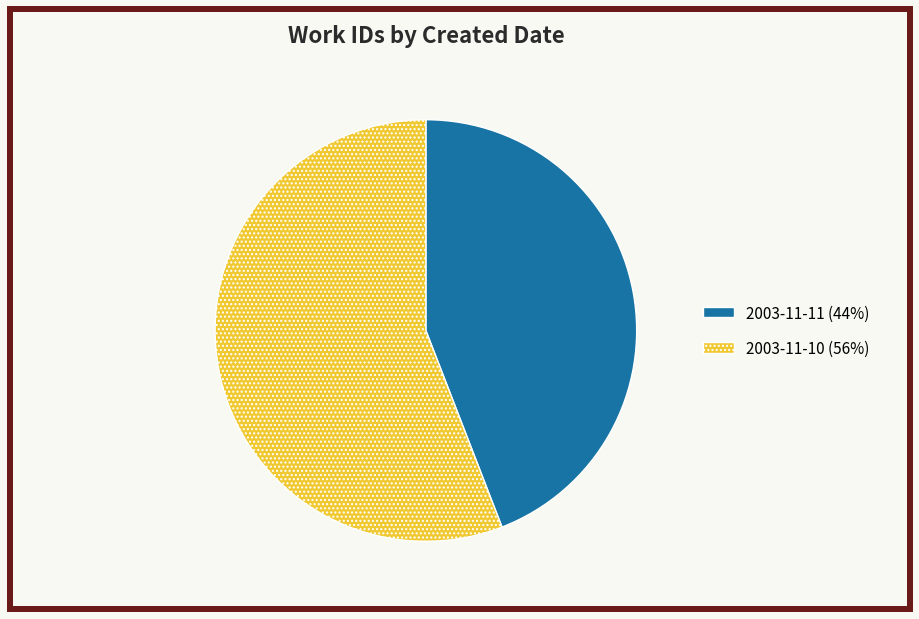

Do 2003-11-10 (56%) and 2003-11-11 (44%) together represent more than half of the pie?

Yes